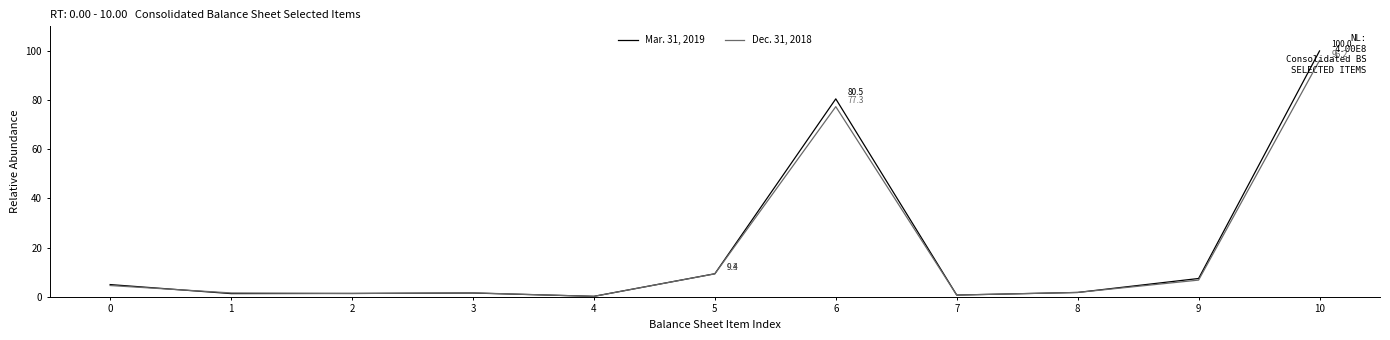

What is the total value across all series at 5?

18.7